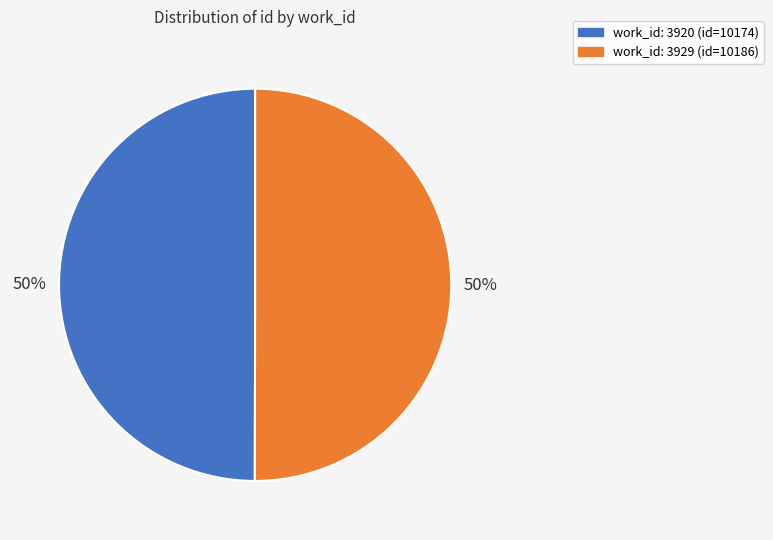

To the nearest percent, what is the average slice percentage?

50%